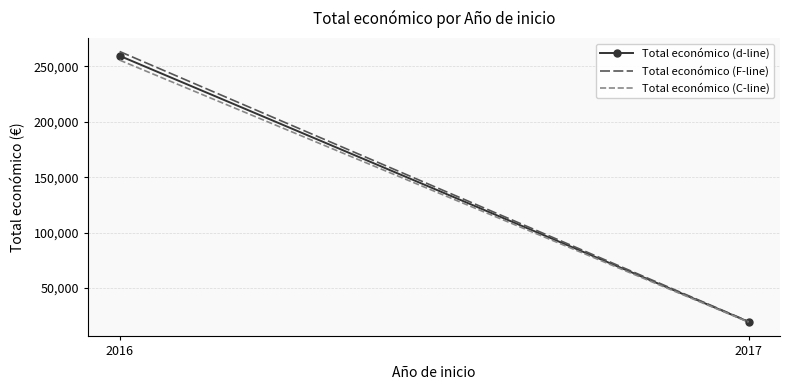

Rank the series by their average value, from lowest to highest.

Total económico (C-line), Total económico (d-line), Total económico (F-line)